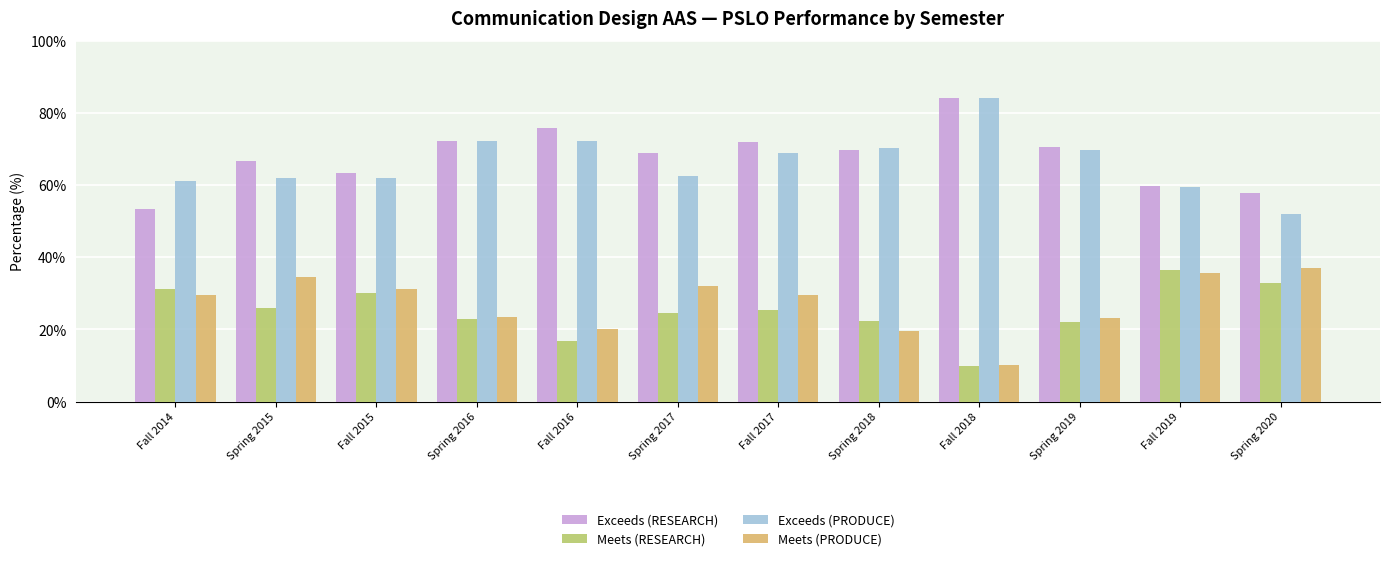

What are all the series names shown in the legend?

Exceeds (RESEARCH), Meets (RESEARCH), Exceeds (PRODUCE), Meets (PRODUCE)